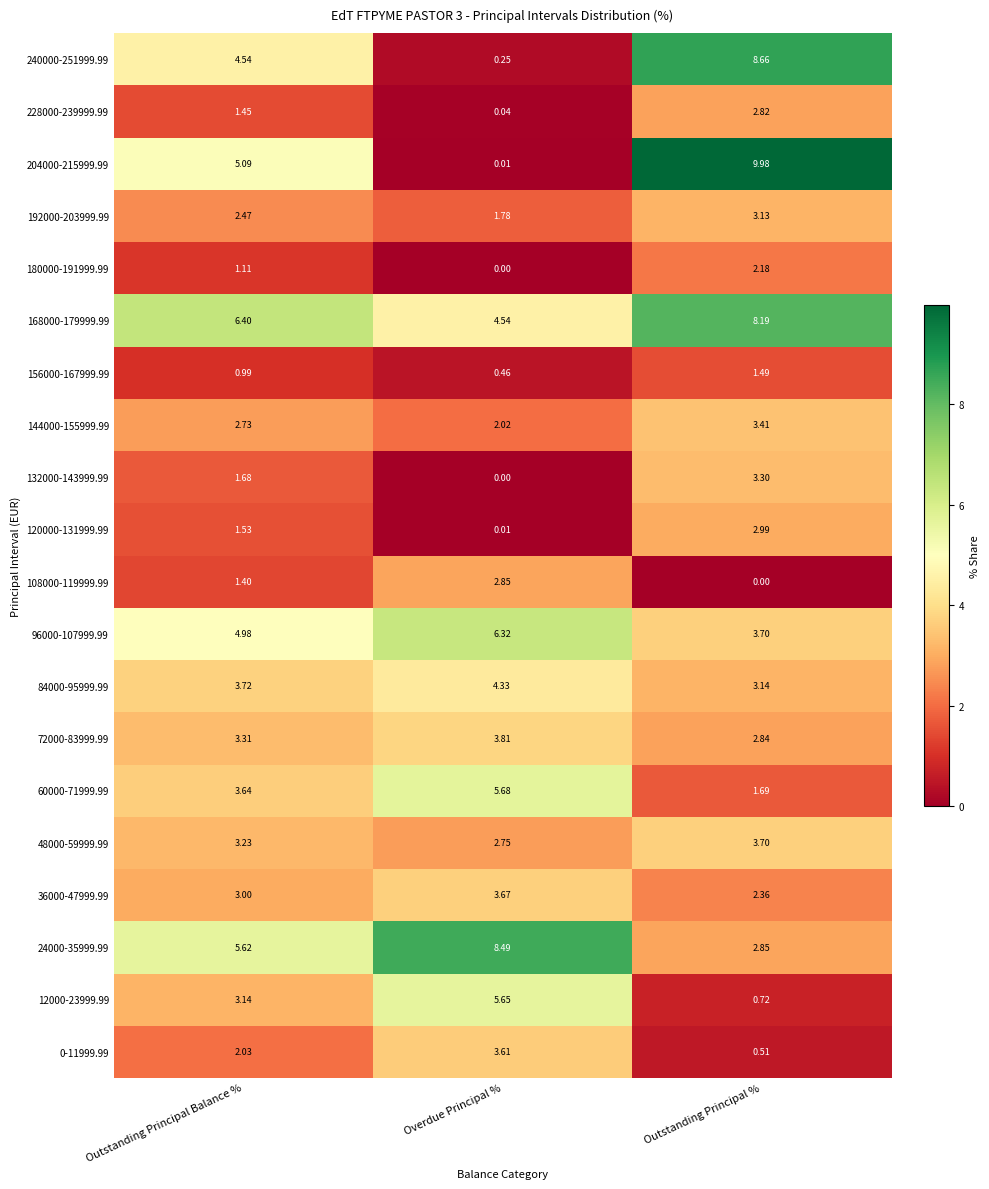

Between Outstanding Principal Balance % and Outstanding Principal %, which series saw the biggest shift?

204000-215999.99